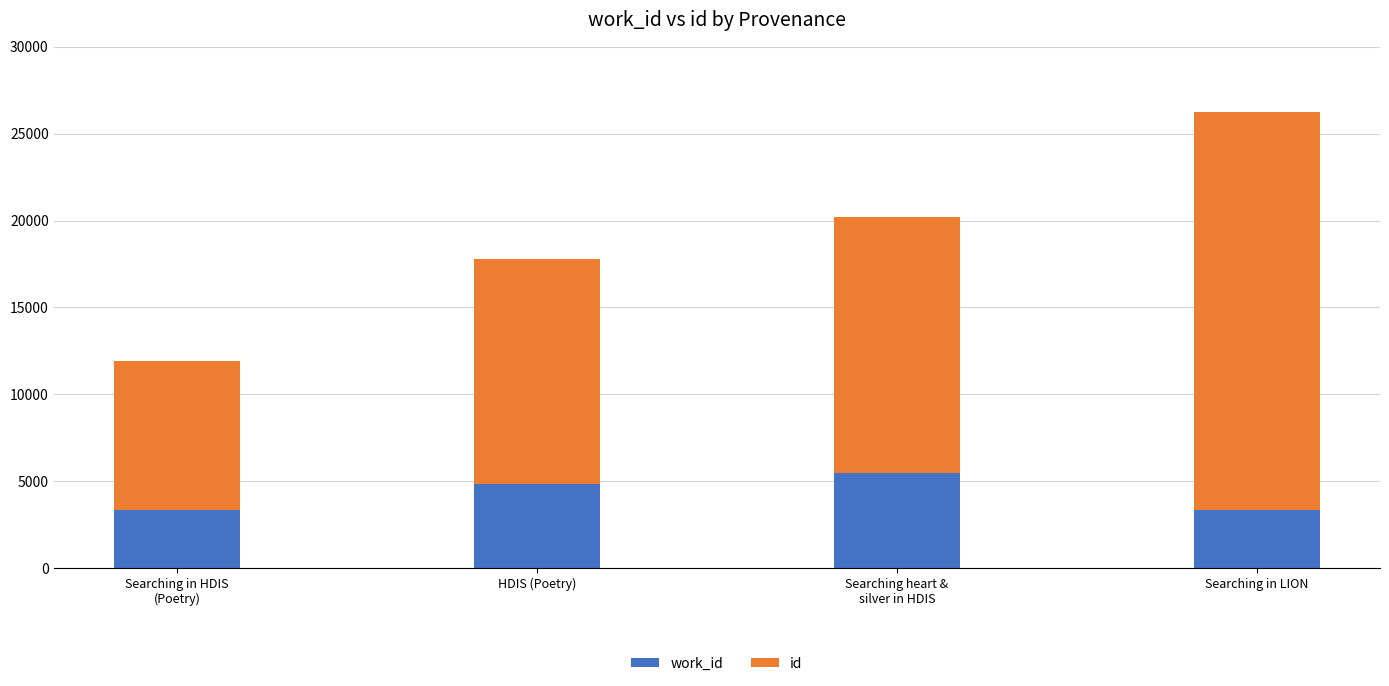

At which category is the sum across all series the highest?

Searching in LION